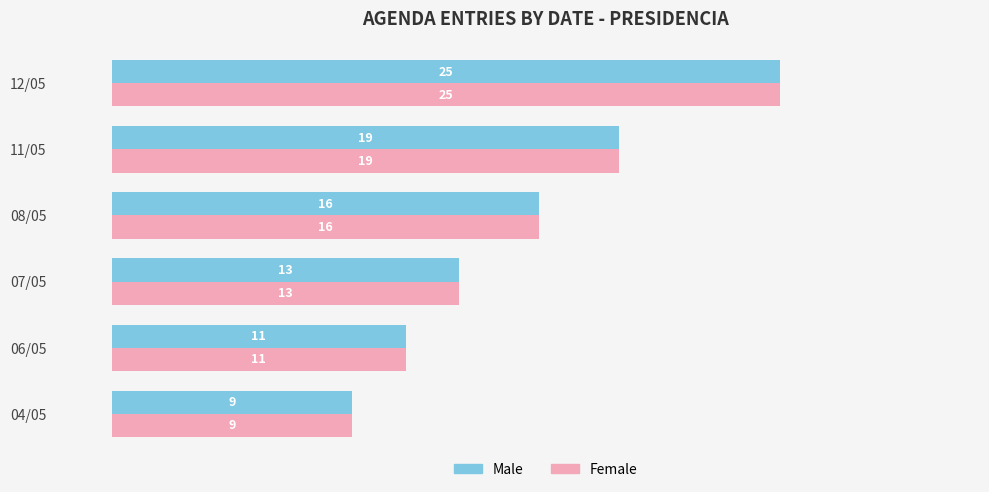

How many values in the Male series are below 16?

3